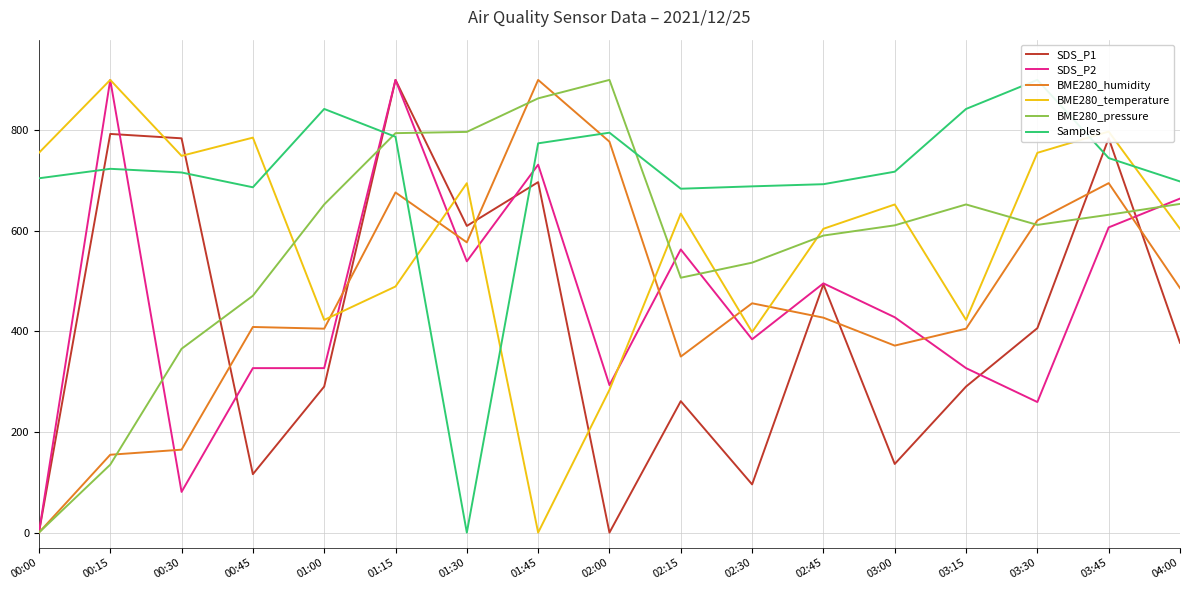

At which category is the sum across all series the highest?

01:15